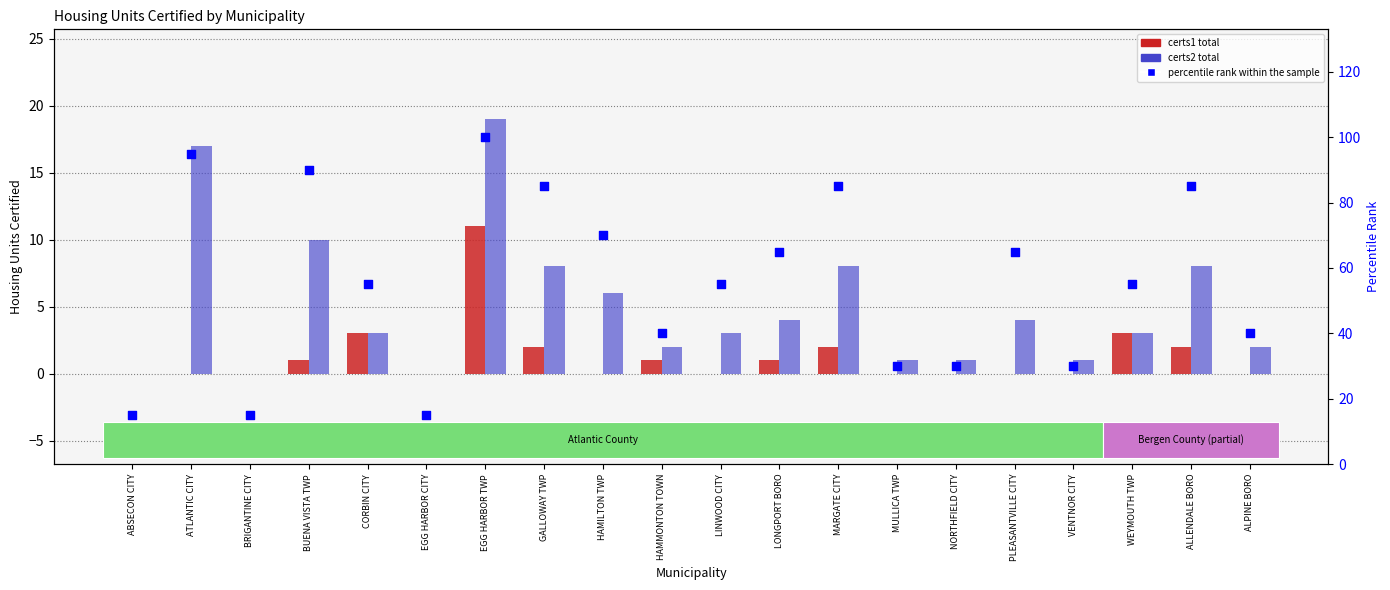

What are all the series names shown in the legend?

certs1 total, certs2 total, percentile rank within the sample